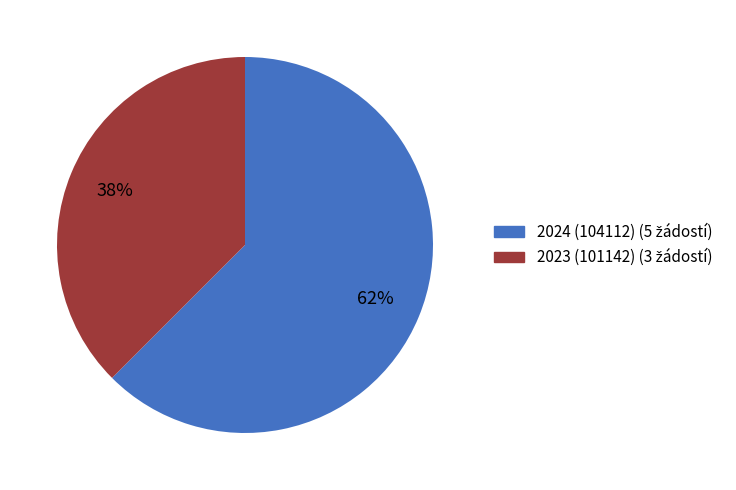

To the nearest percent, what portion does 2023 (101142) represent?

38%